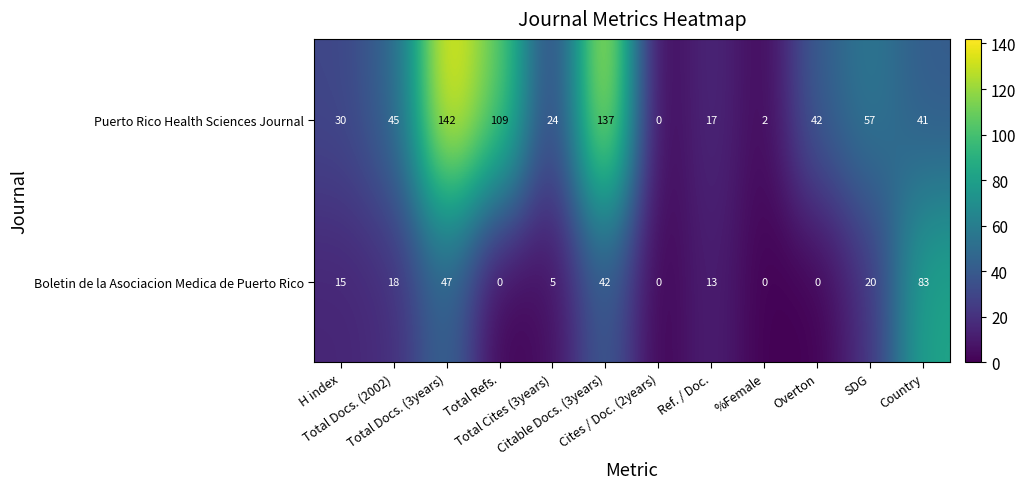

List the series in order of their peak value, highest first.

Puerto Rico Health Sciences Journal, Boletin de la Asociacion Medica de Puerto Rico